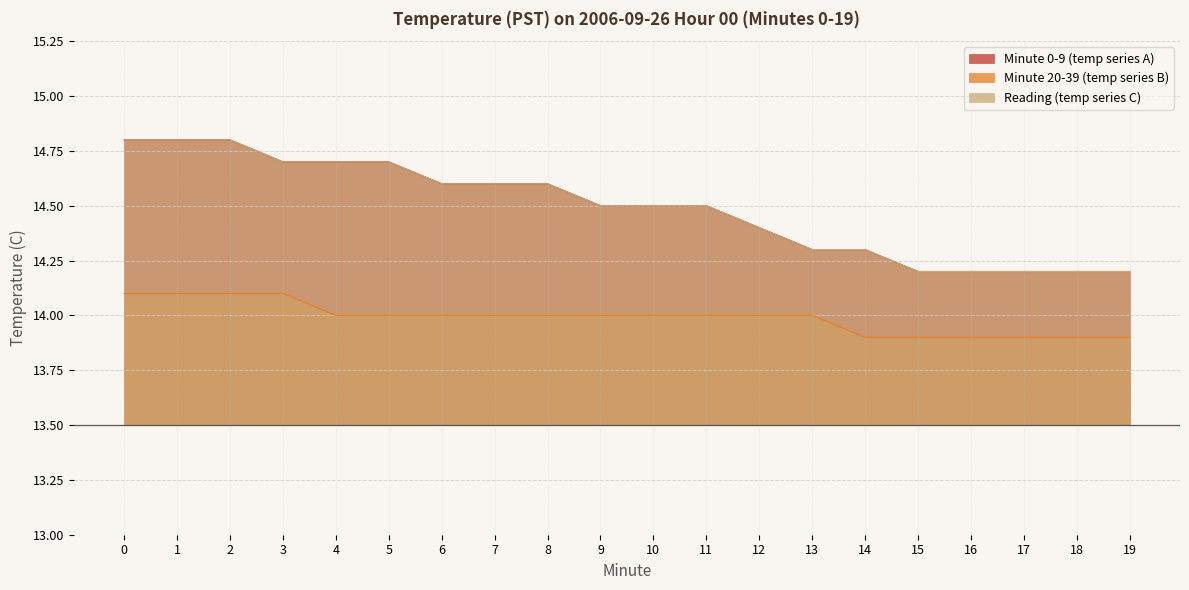

True or false: Minute 0-9 and Hour 0 cross at least once.

False